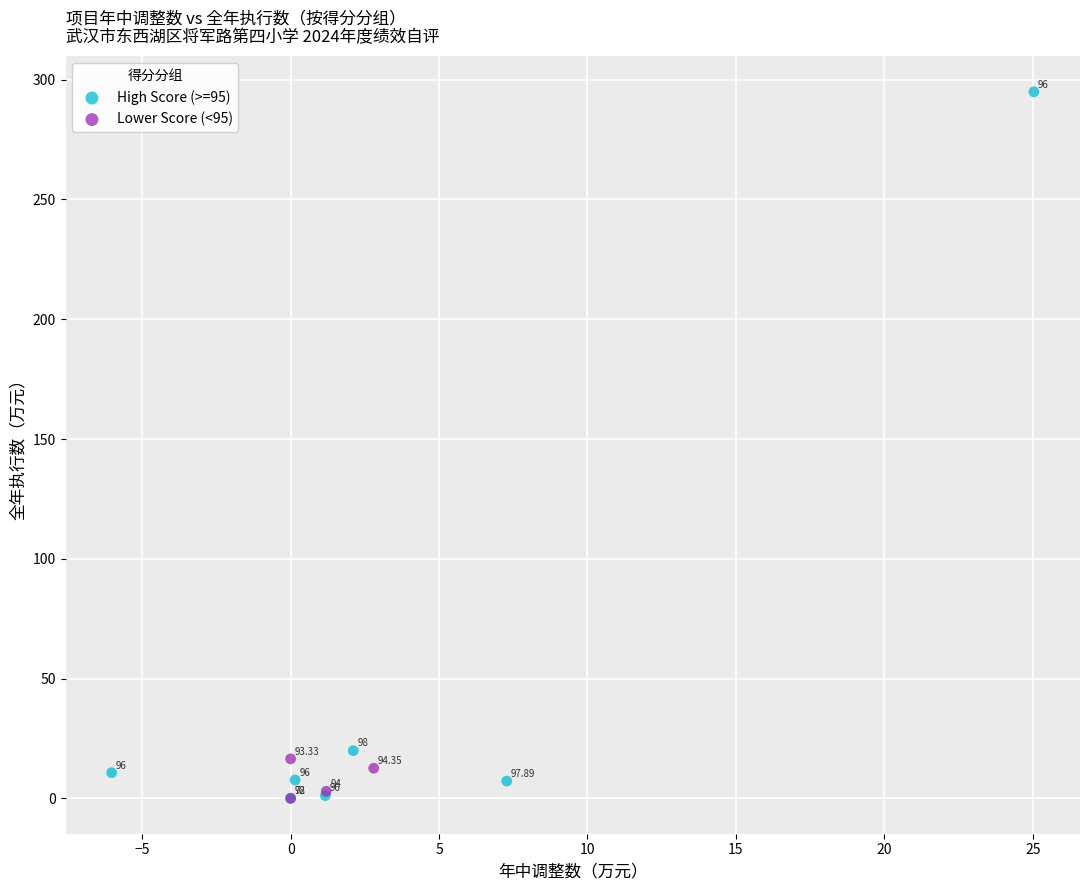

Which series has the widest spread of Y values?

High Score (>=95)